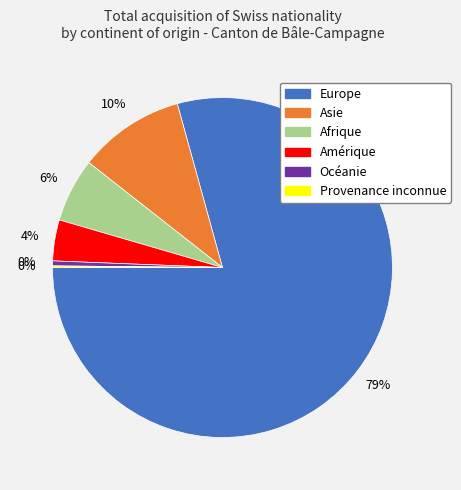

To the nearest percent, what percentage of the pie is Afrique?

6%